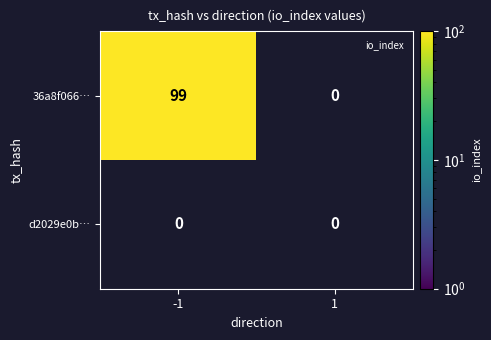

What is the average value of the 36a8f066… series?

50